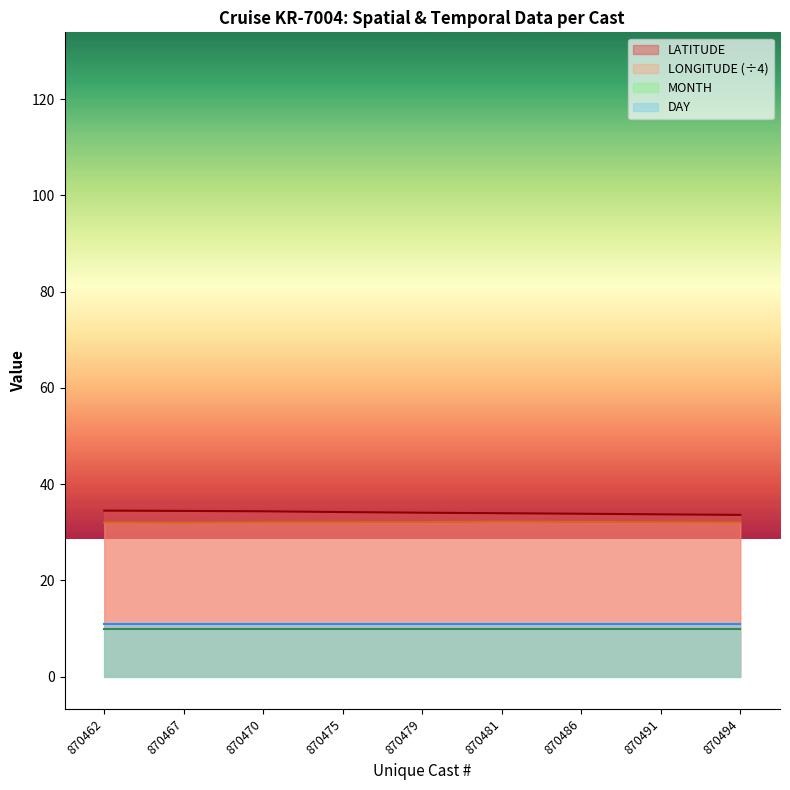

Where is the first local maximum for LONGITUDE?

870481